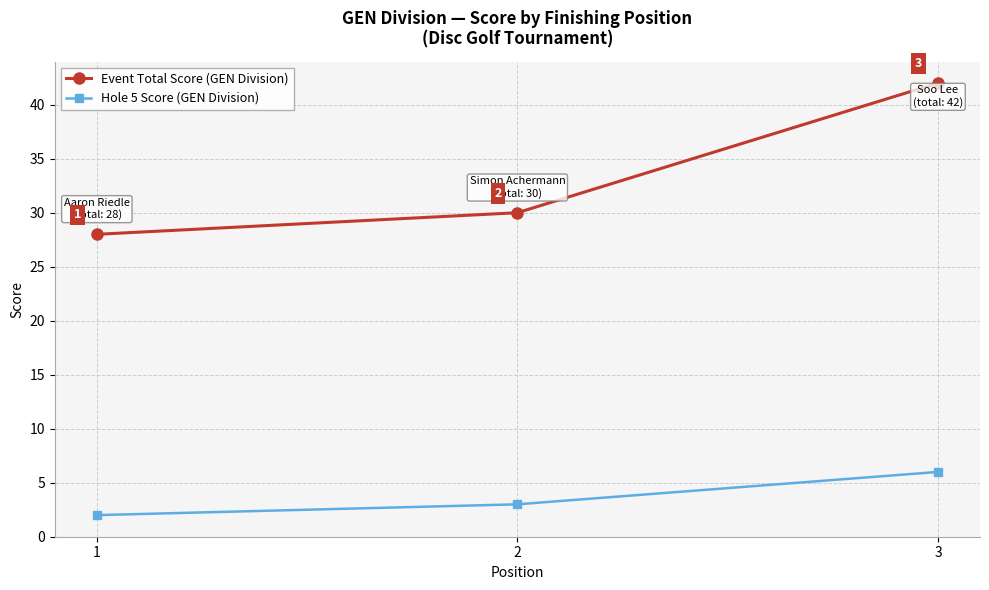

What is the sum of the Event Total Score (GEN Division) values at 3 and 2?

72